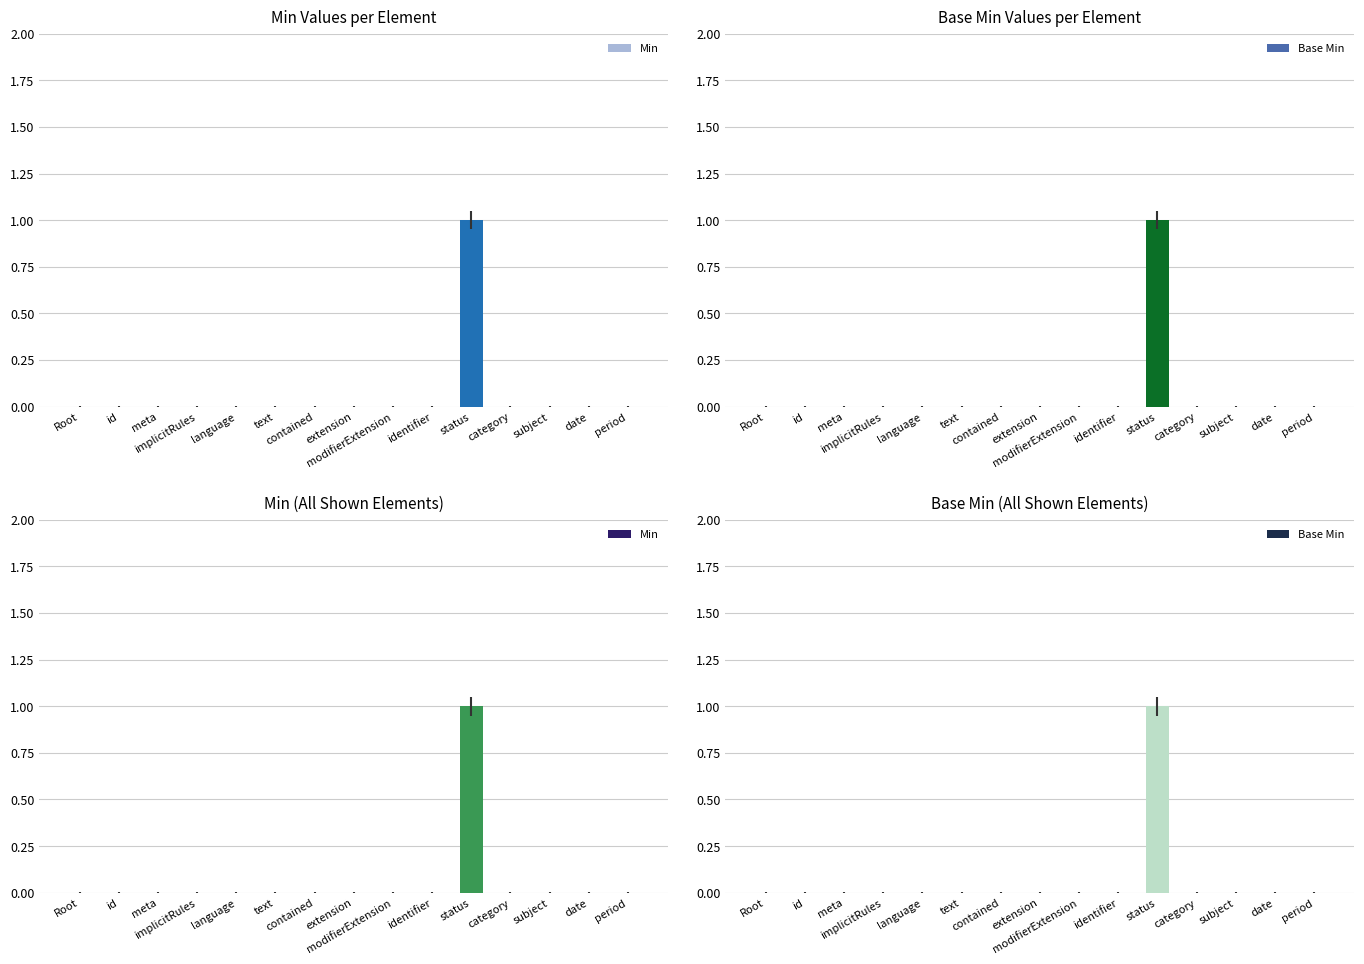

At contained, list the series in order from largest to smallest.

Min, Base Min